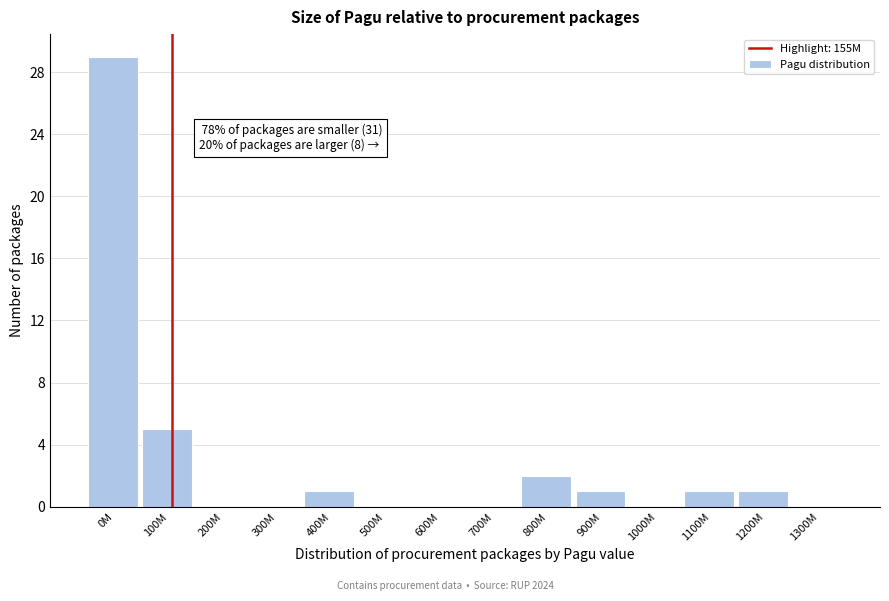

Reading left to right, list all the values displayed in this chart.

0M=29	100M=5	200M=0	300M=0	400M=1	500M=0	600M=0	700M=0	800M=2	900M=1	1000M=0	1100M=1	1200M=1	1300M=0